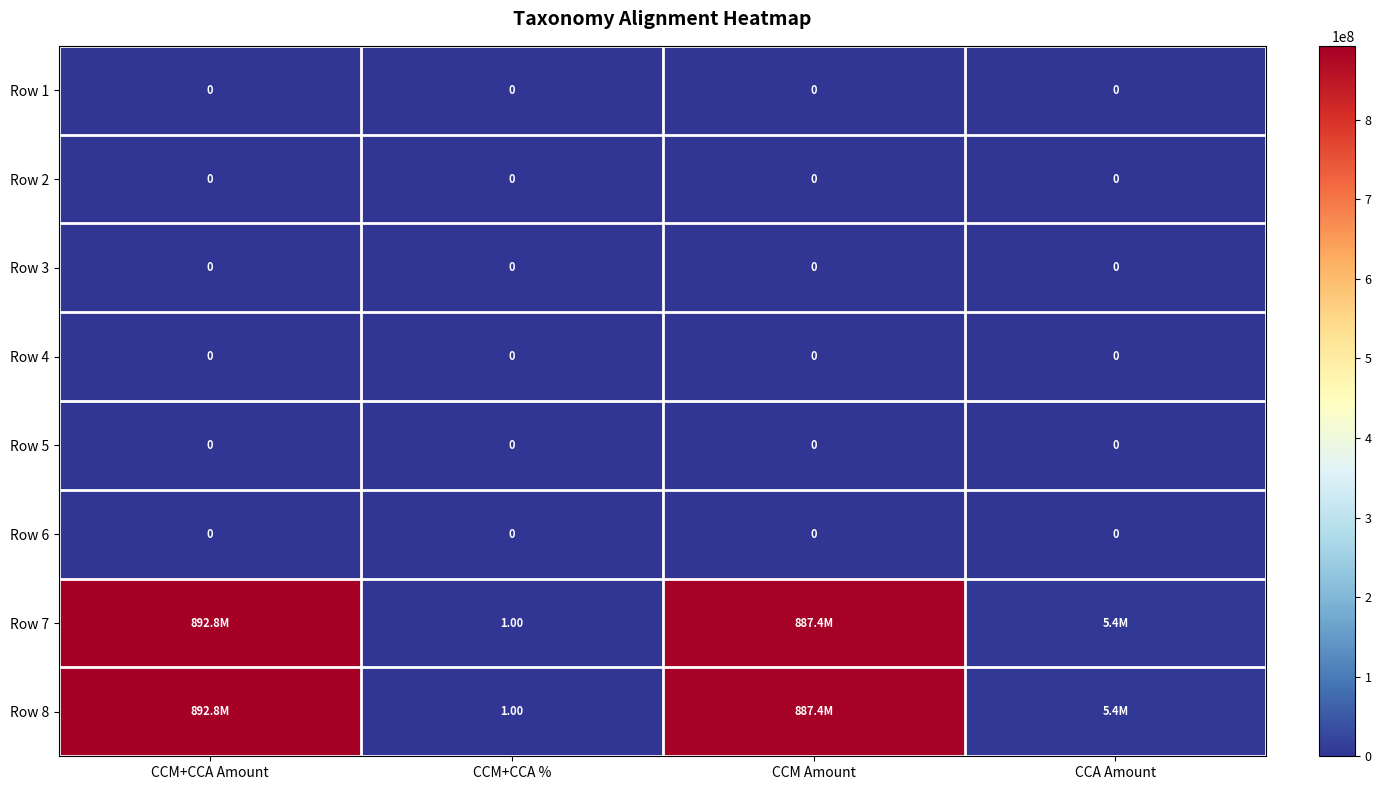

At which label is Row 8 closest to 446414901?

CCA Amount